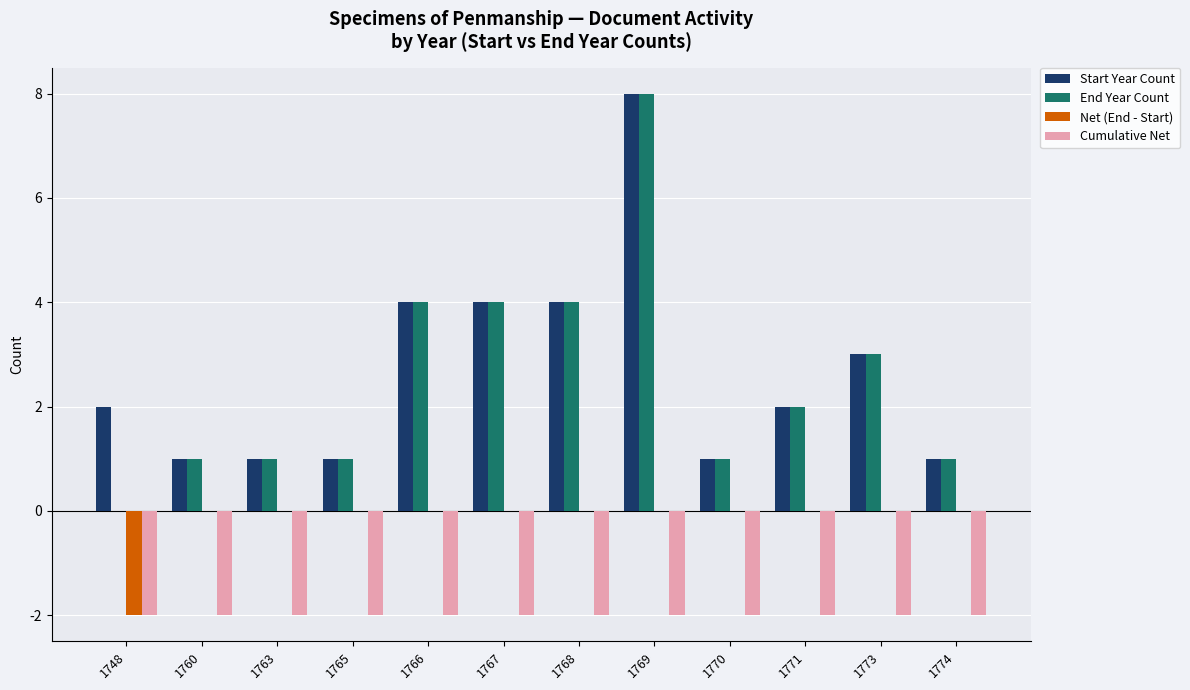

Reading left to right, extract all data points from this chart.

Start Year Count: 2	1	1	1	4	4	4	8	1	2	3	1
End Year Count: 0	1	1	1	4	4	4	8	1	2	3	1
Net (End - Start): -2	0	0	0	0	0	0	0	0	0	0	0
Cumulative Net: -2	-2	-2	-2	-2	-2	-2	-2	-2	-2	-2	-2